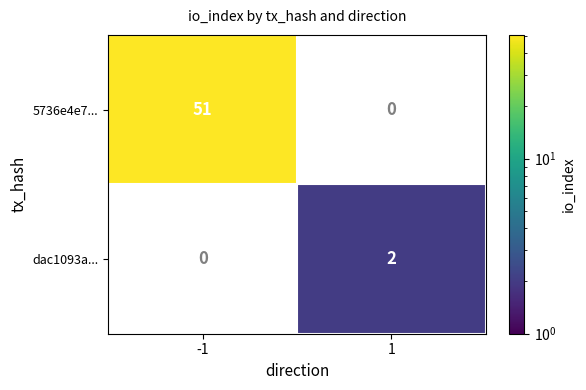

The value of dac1093a... at 1 is 1.3. True or false?

False